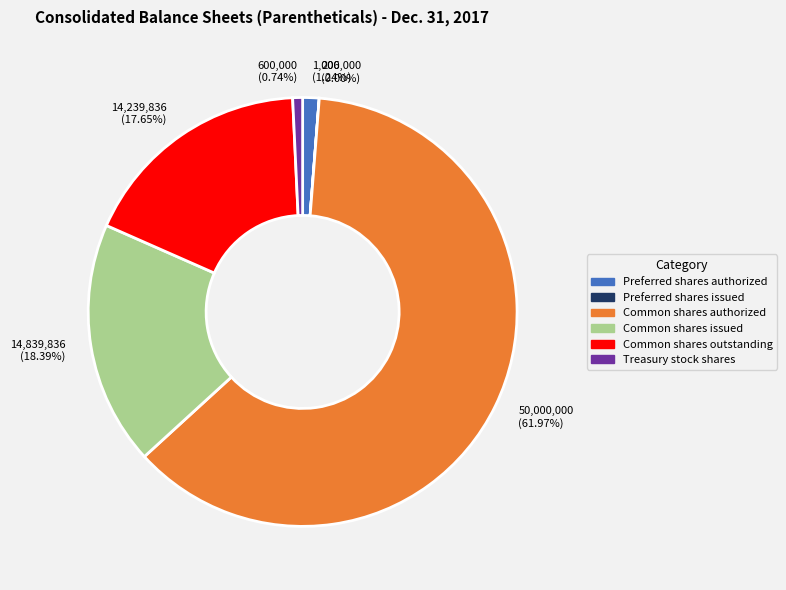

What is the largest slice in the pie chart?

Common shares authorized